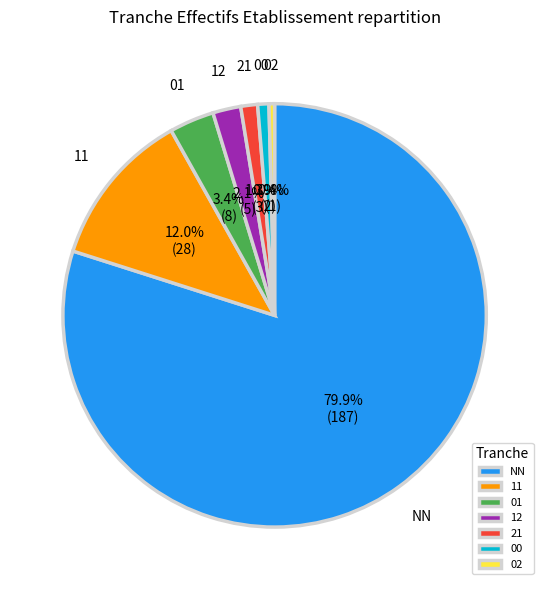

Is there any slice that represents more than half of the pie?

Yes